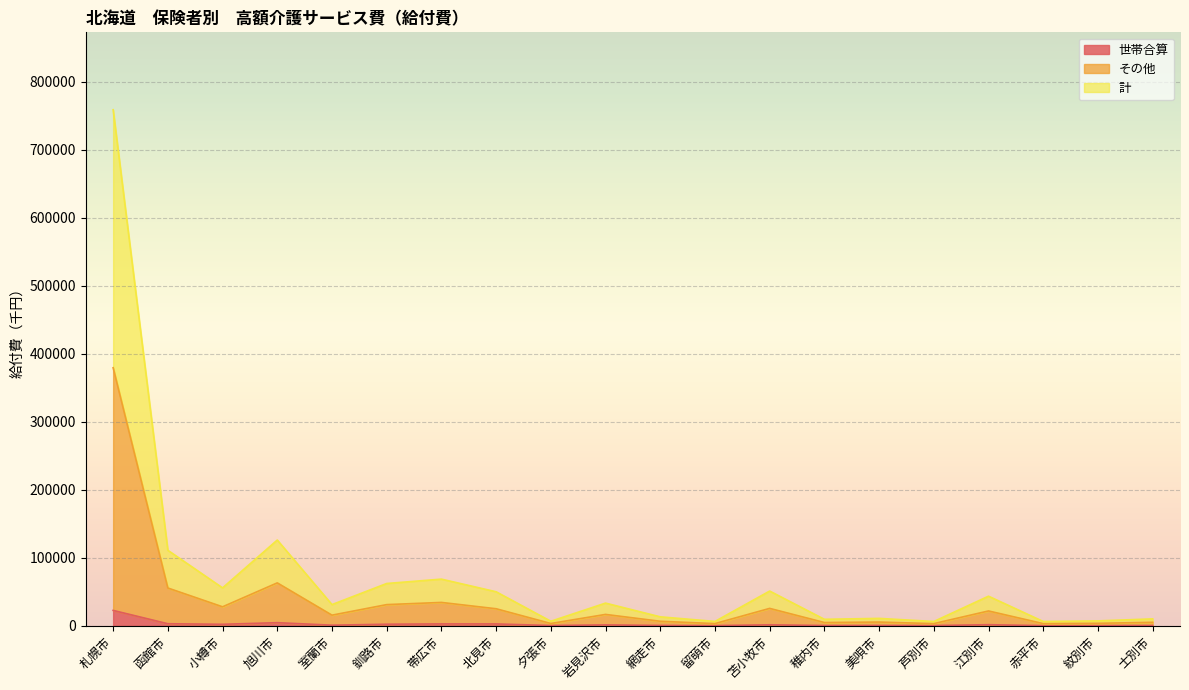

How many data points in 世帯合算 are less than 1247?

10